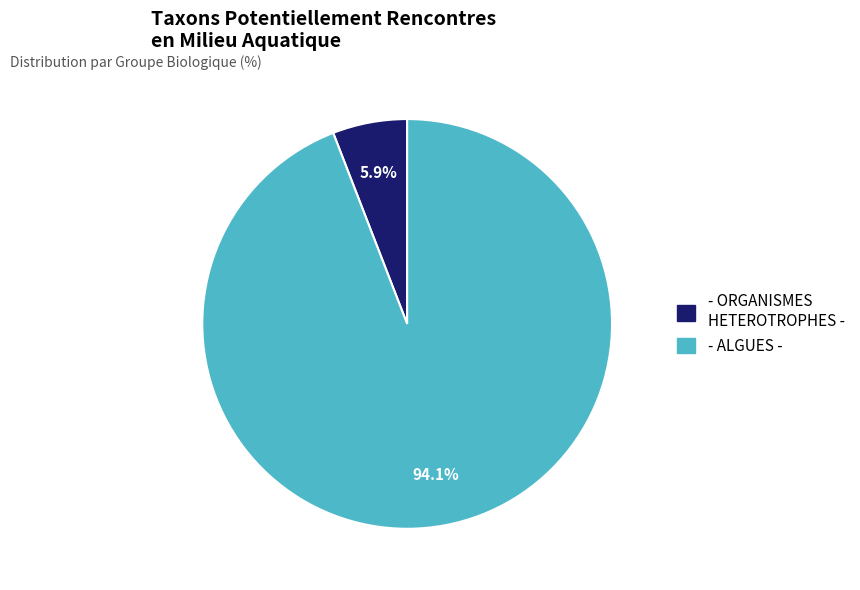

Is there a majority slice in this chart?

Yes